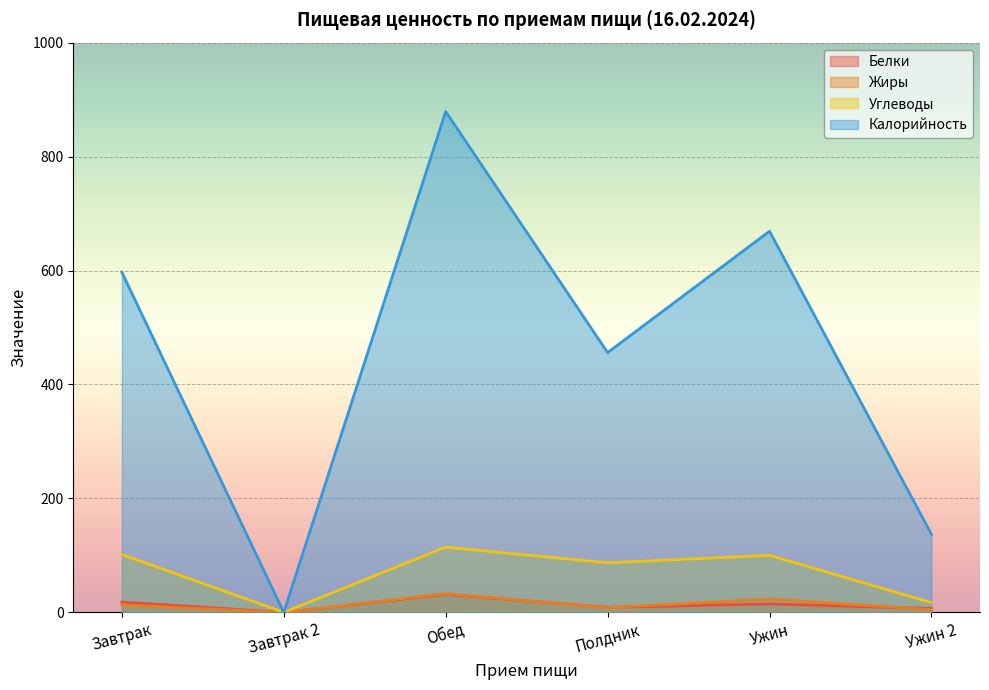

How many lines are shown in the chart?

4